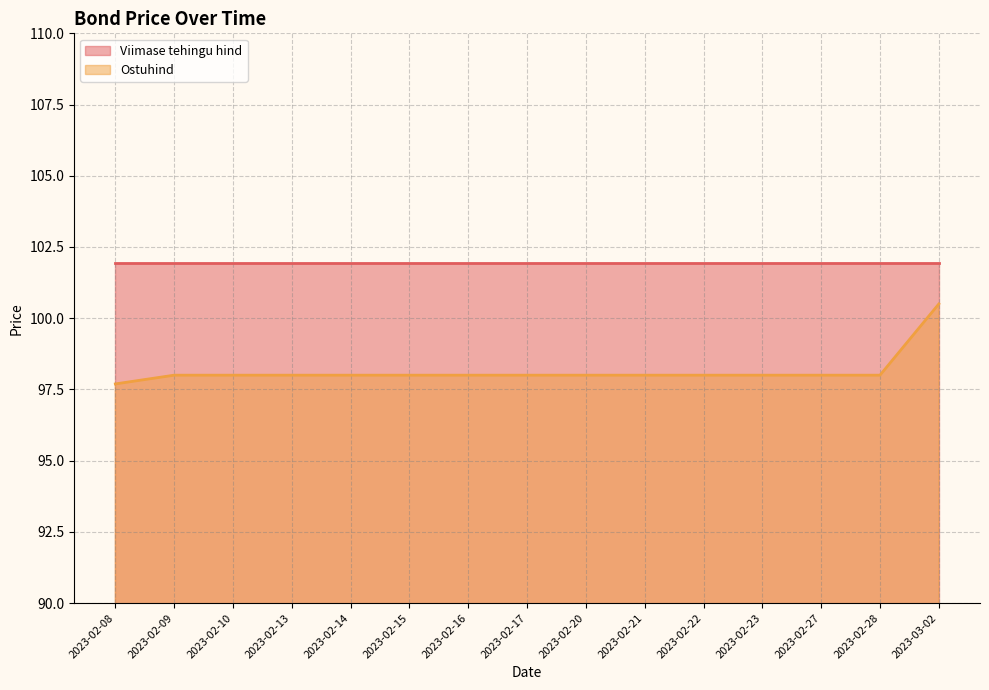

Which category has the highest value across all series?

2023-03-02